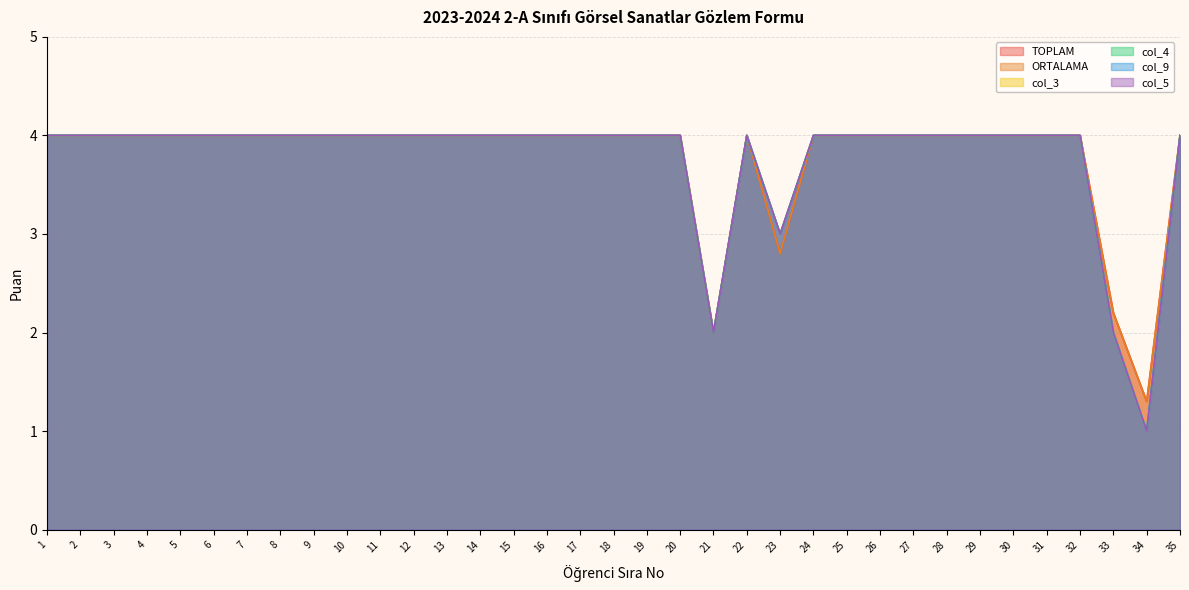

Which series has the largest total across all categories?

TOPLAM